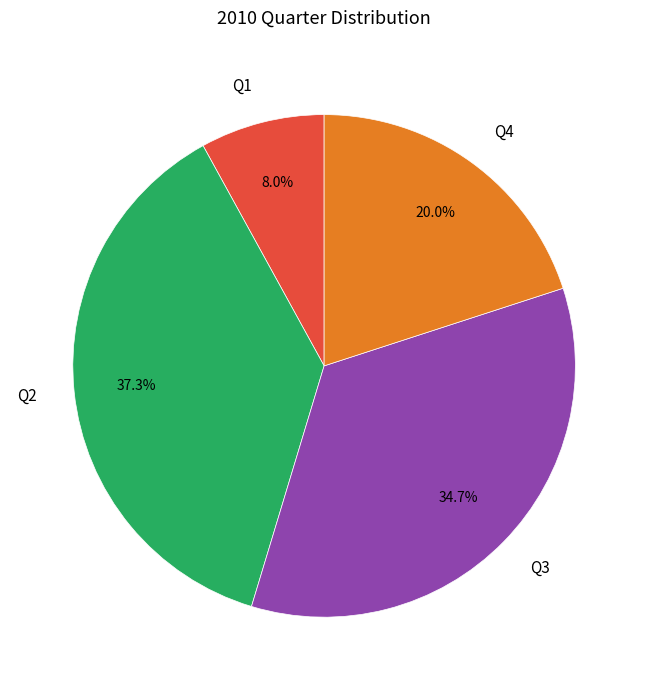

To the nearest percent, what is the average slice percentage?

25%